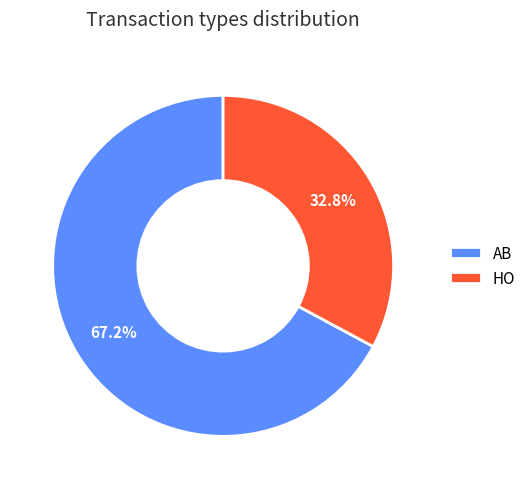

What percentage is the AB slice, to the nearest percent?

67%